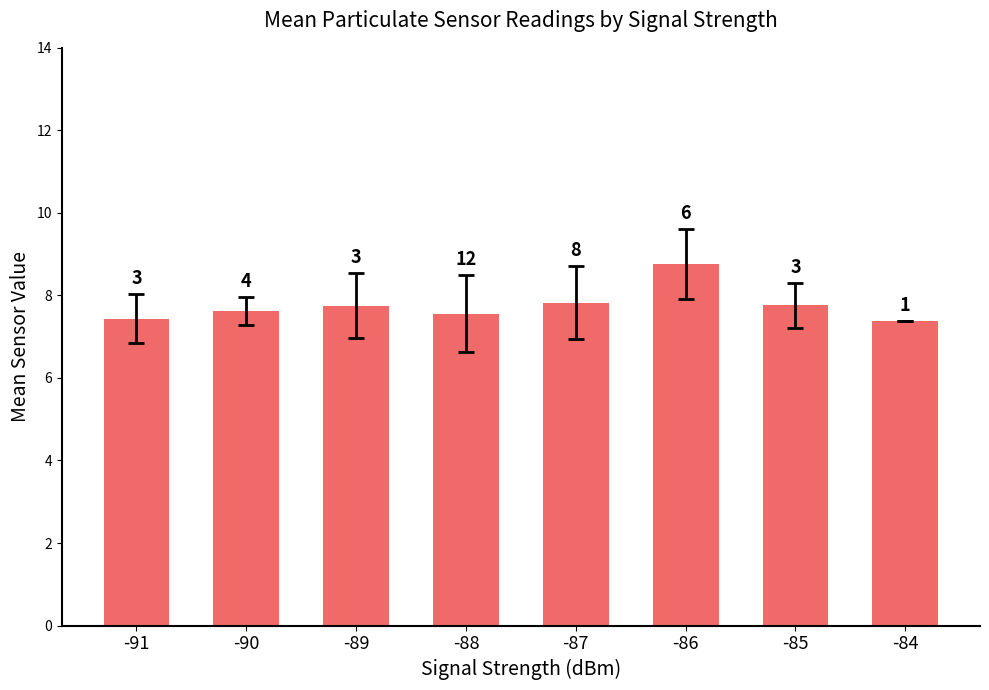

What is the difference between the second highest and minimum values?

0.4